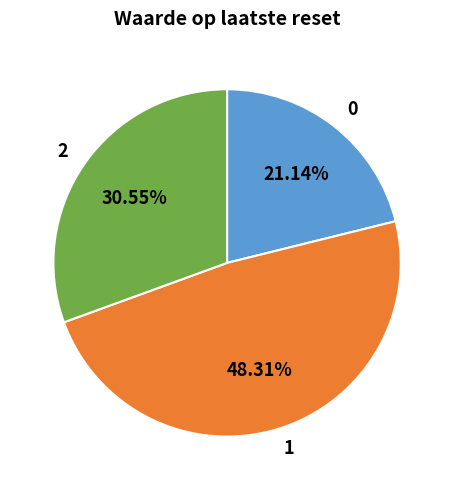

What is the largest slice in the pie chart?

1